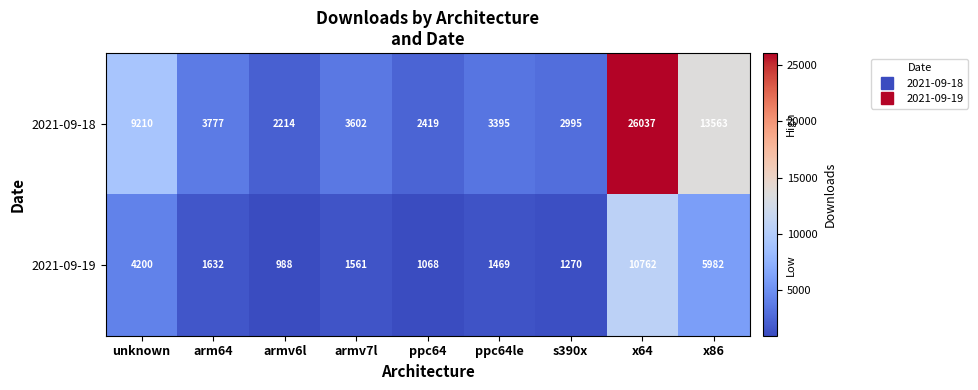

Rank the series at arm64 from lowest to highest value.

2021-09-19, 2021-09-18